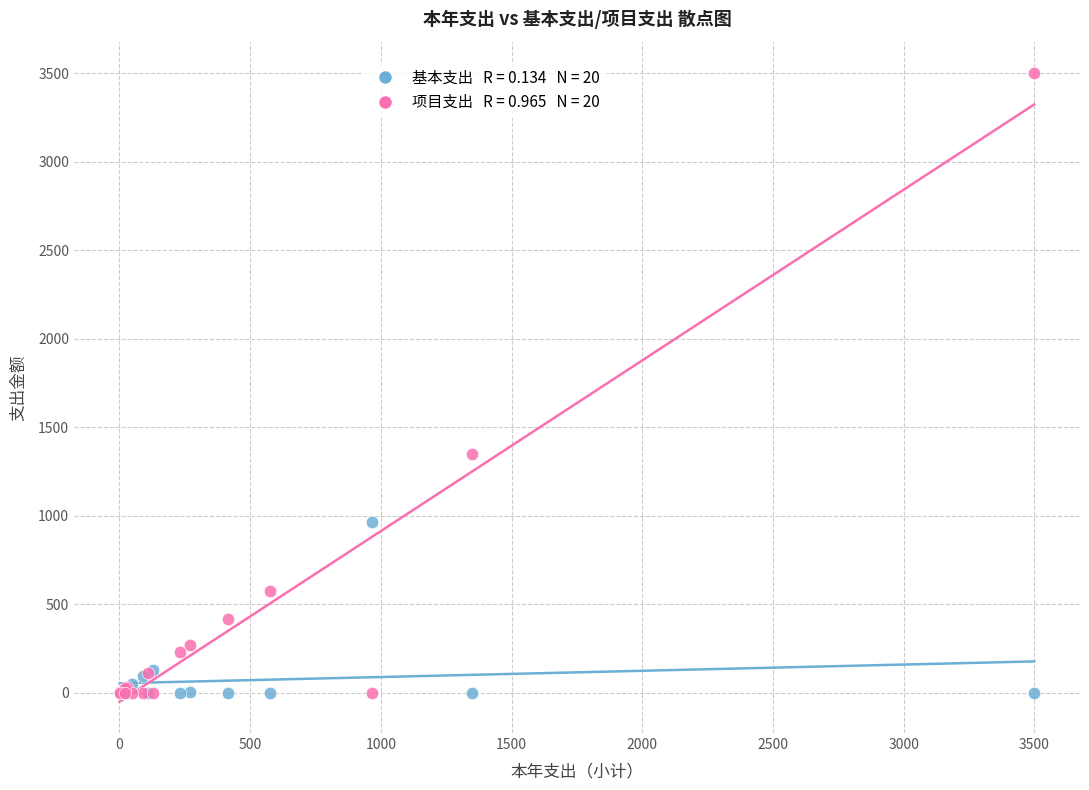

Across all series, what Y value is closest to 1750?

1347.7